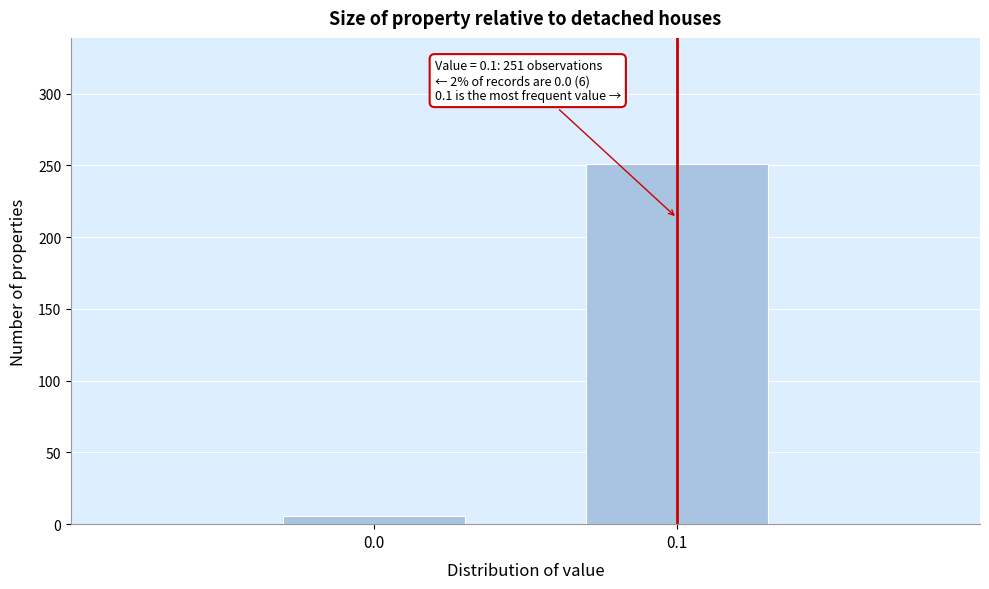

Reading left to right, transcribe all the data shown in this chart.

6	251